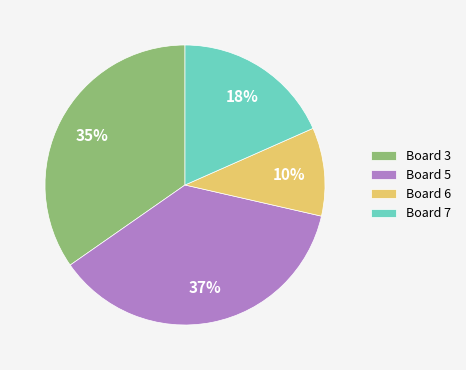

How many segments does this pie chart have?

4